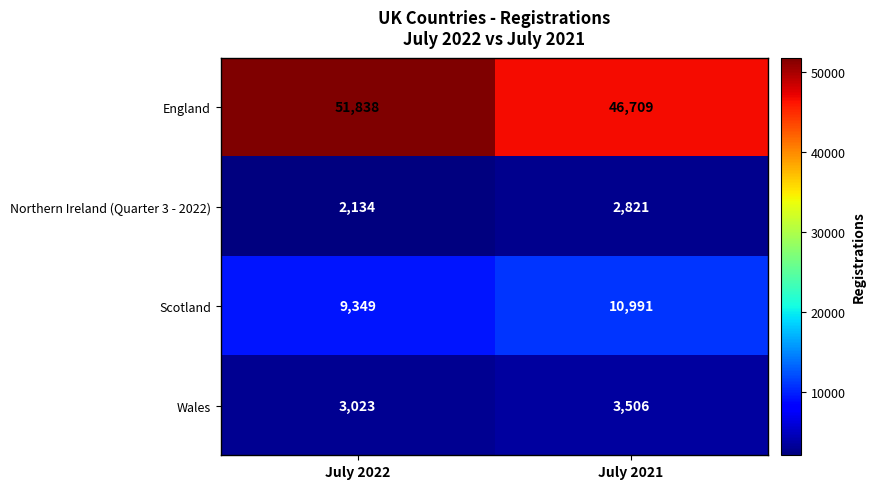

Which series changed the most between July 2022 and July 2021?

England